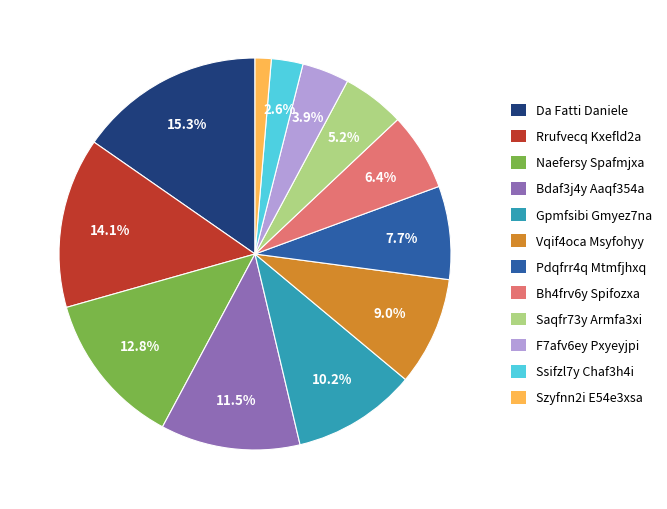

Is there any slice that represents more than half of the pie?

No